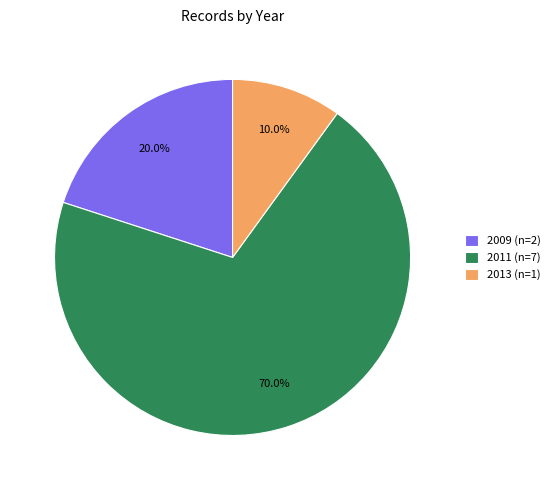

How many segments does this pie chart have?

3